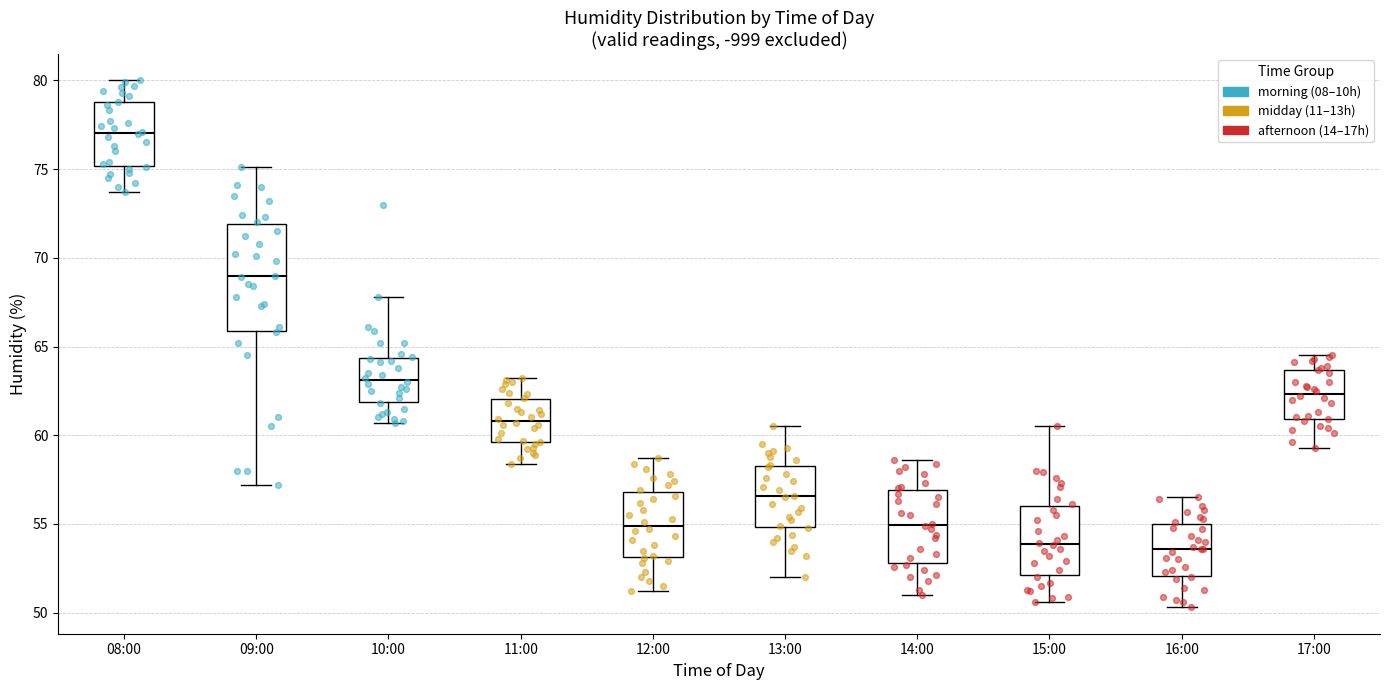

Where does the lower whisker of the box for 15:00 end on the y-axis? The values are not printed on the chart, so give them approximately, as read against the axis.

50.5